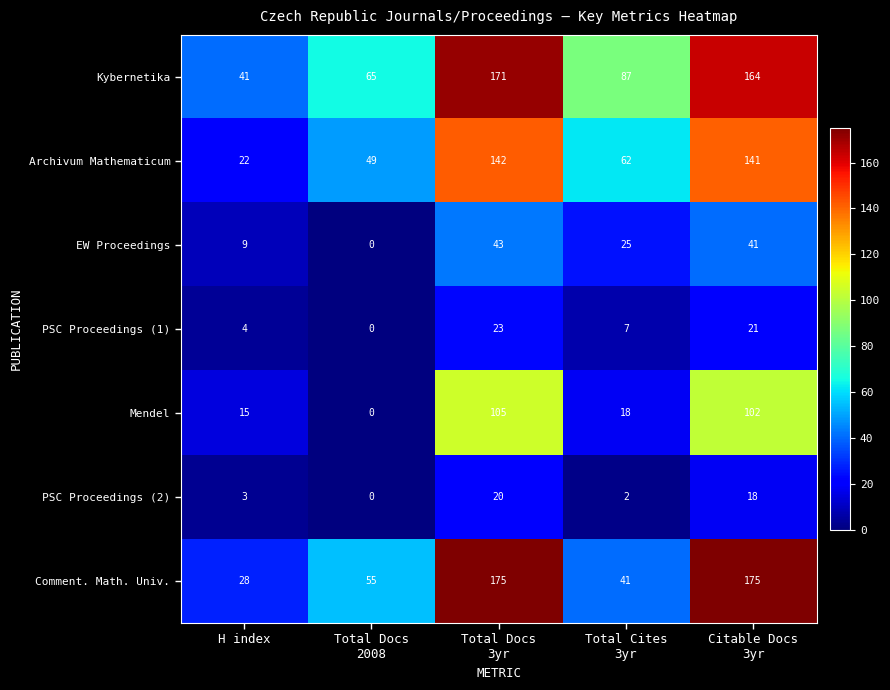

What is the average value of the Kybernetika series?

106